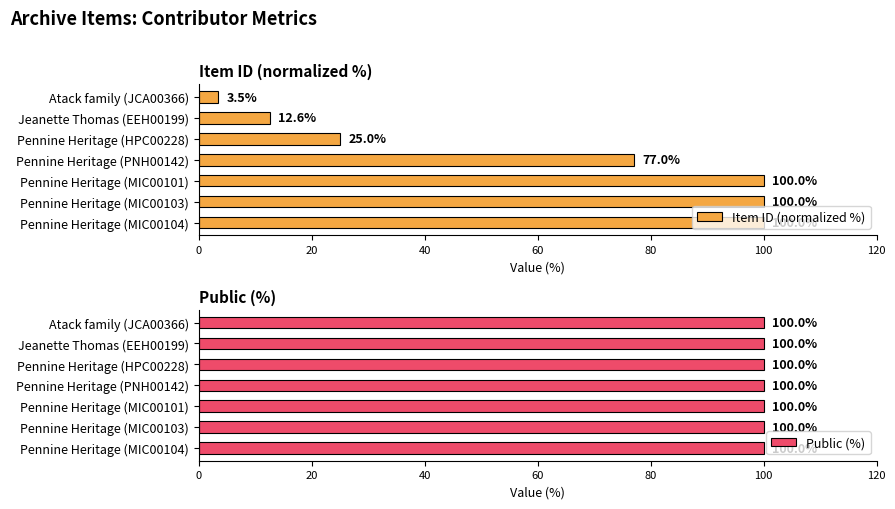

What is the difference between the Item ID (normalized %) values at Pennine Heritage (MIC00103) and Atack family (JCA00366)?

96.5